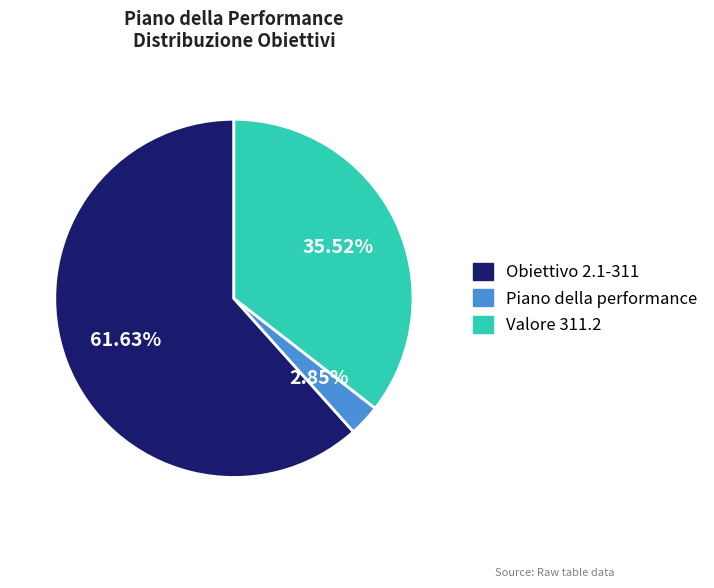

What percentage is the Piano della performance slice, to the nearest percent?

3%